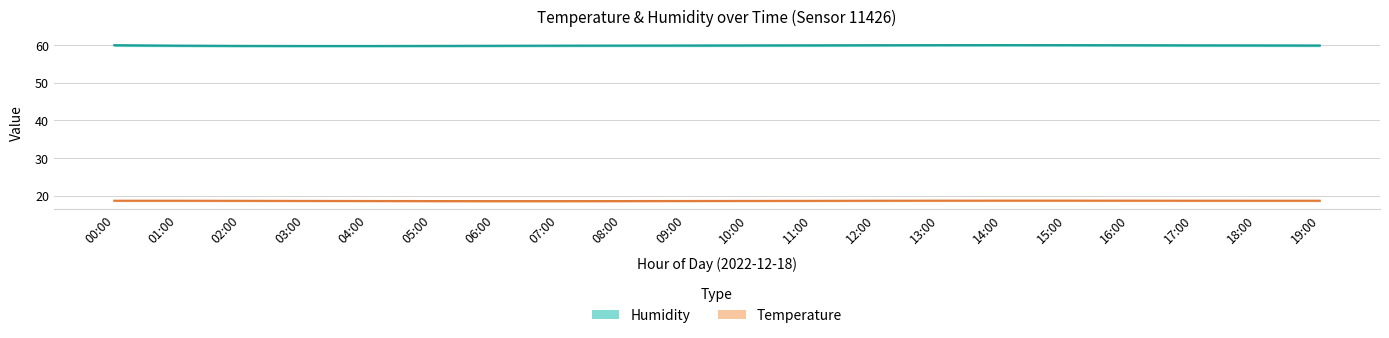

Is this an area chart (filled region under the line)?

No